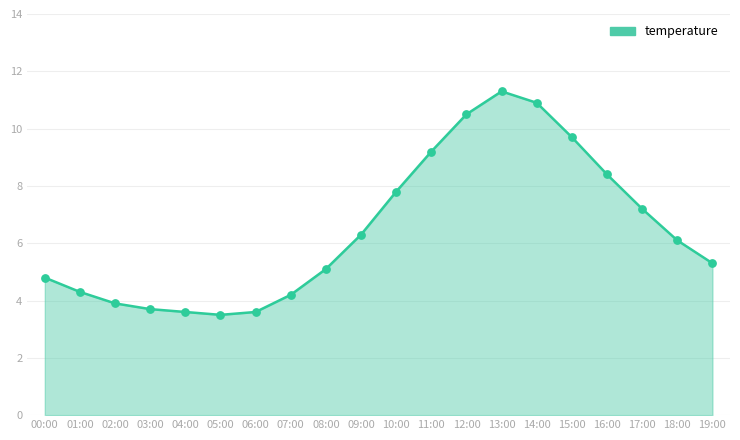

Between 15:00 and 14:00, which is larger?

14:00